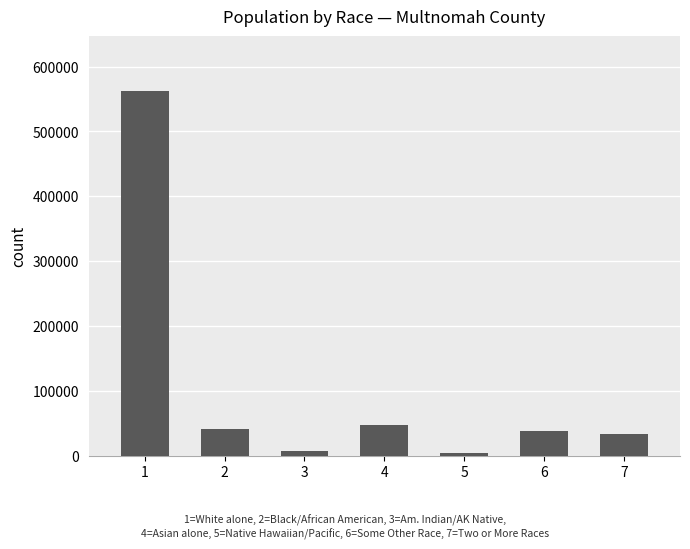

At which label does the data first exceed 37865?

1